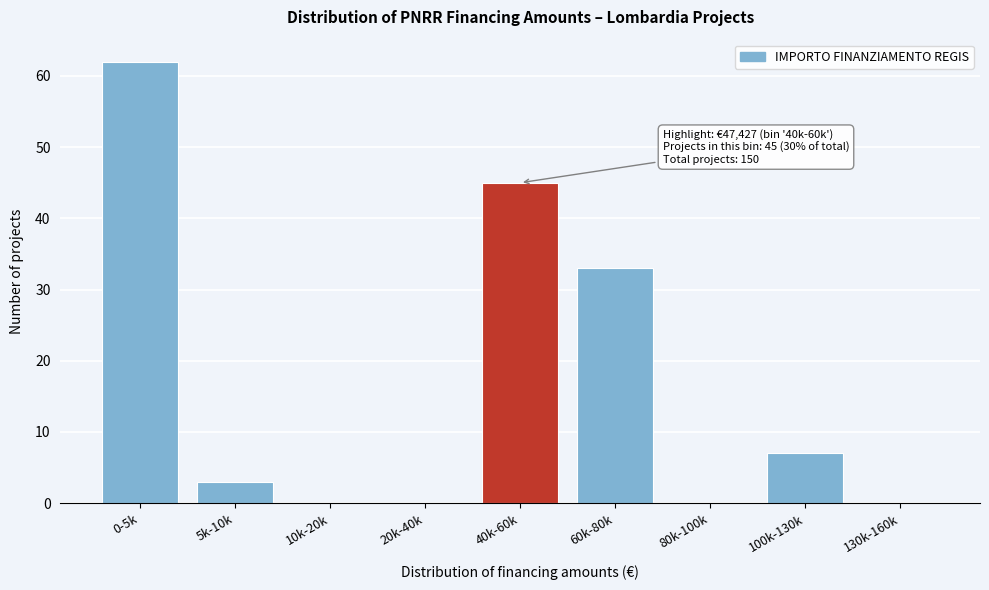

What is the sum of all values?

150